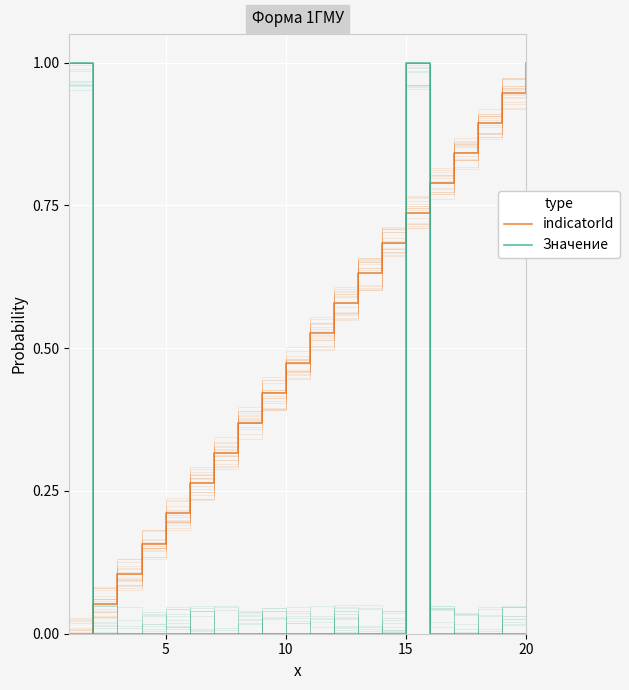

List the series in order of their peak value, lowest first.

indicatorId, Значение